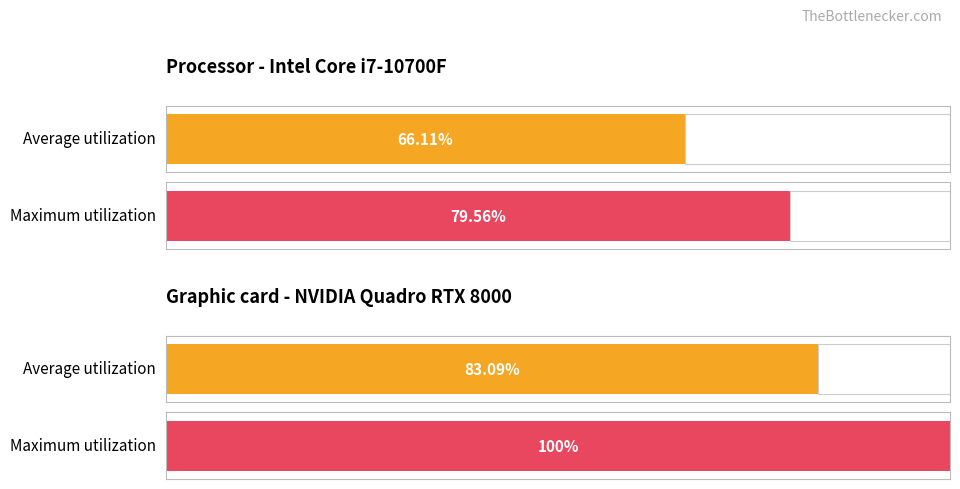

Is it true that Average utilization equals 22.7 at Case 3?

False